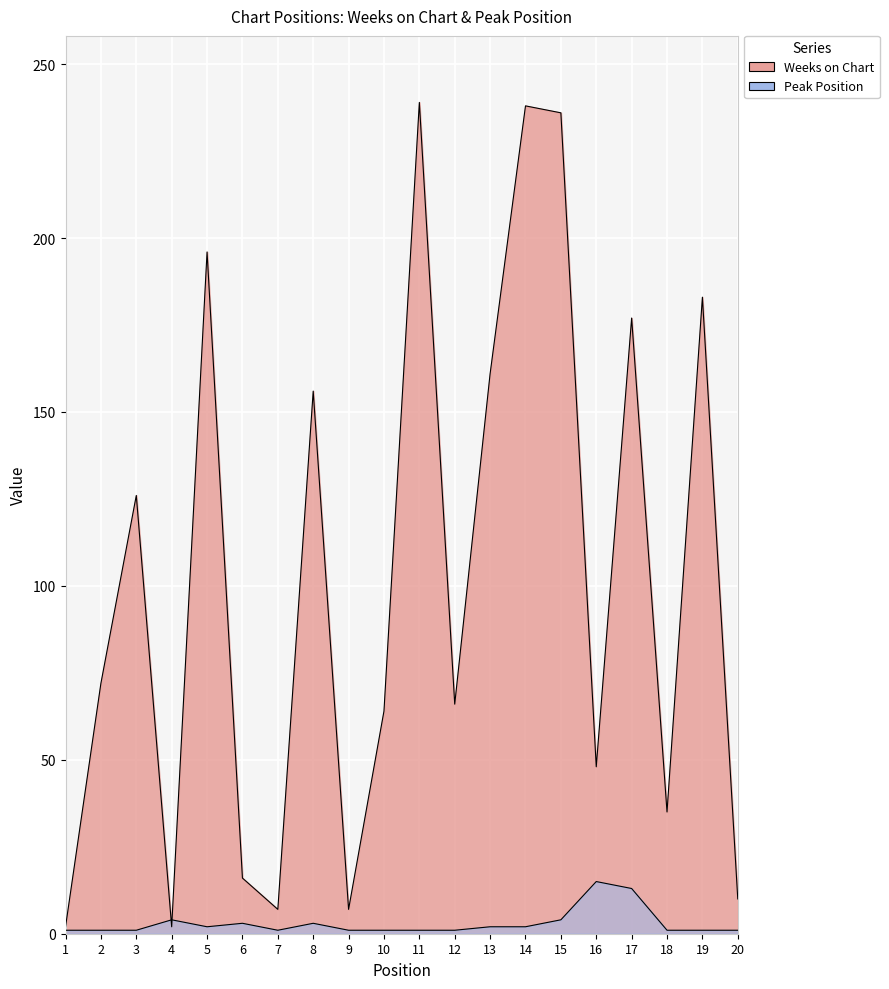

Reading right to left, transcribe all the data shown in this chart.

Weeks on Chart: 10	183	35	177	48	236	238	161	66	239	64	7	156	7	16	196	2	126	72	2
Peak Position: 1	1	1	13	15	4	2	2	1	1	1	1	3	1	3	2	4	1	1	1